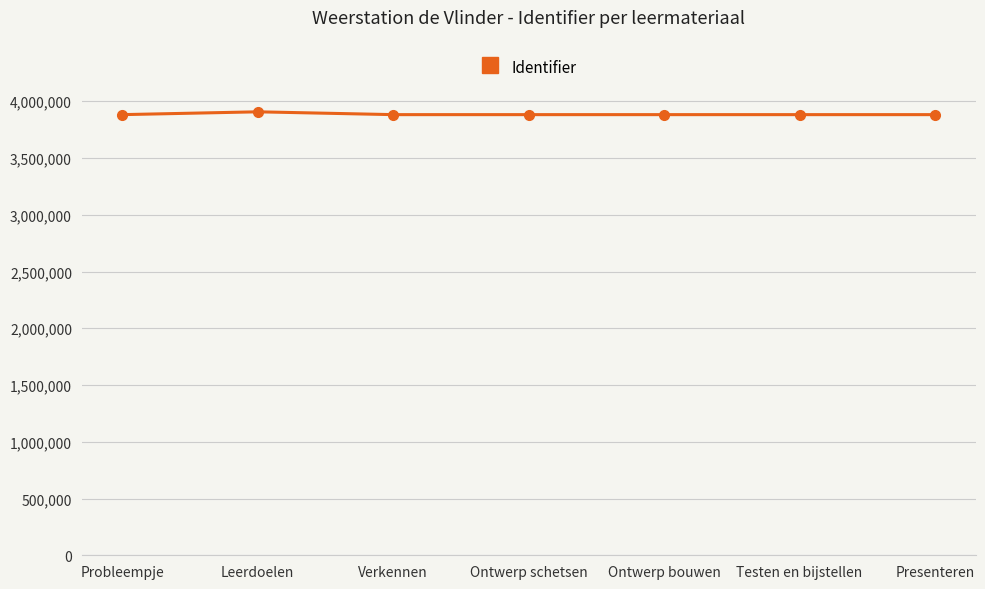

What is the difference between the maximum and minimum values?

24866